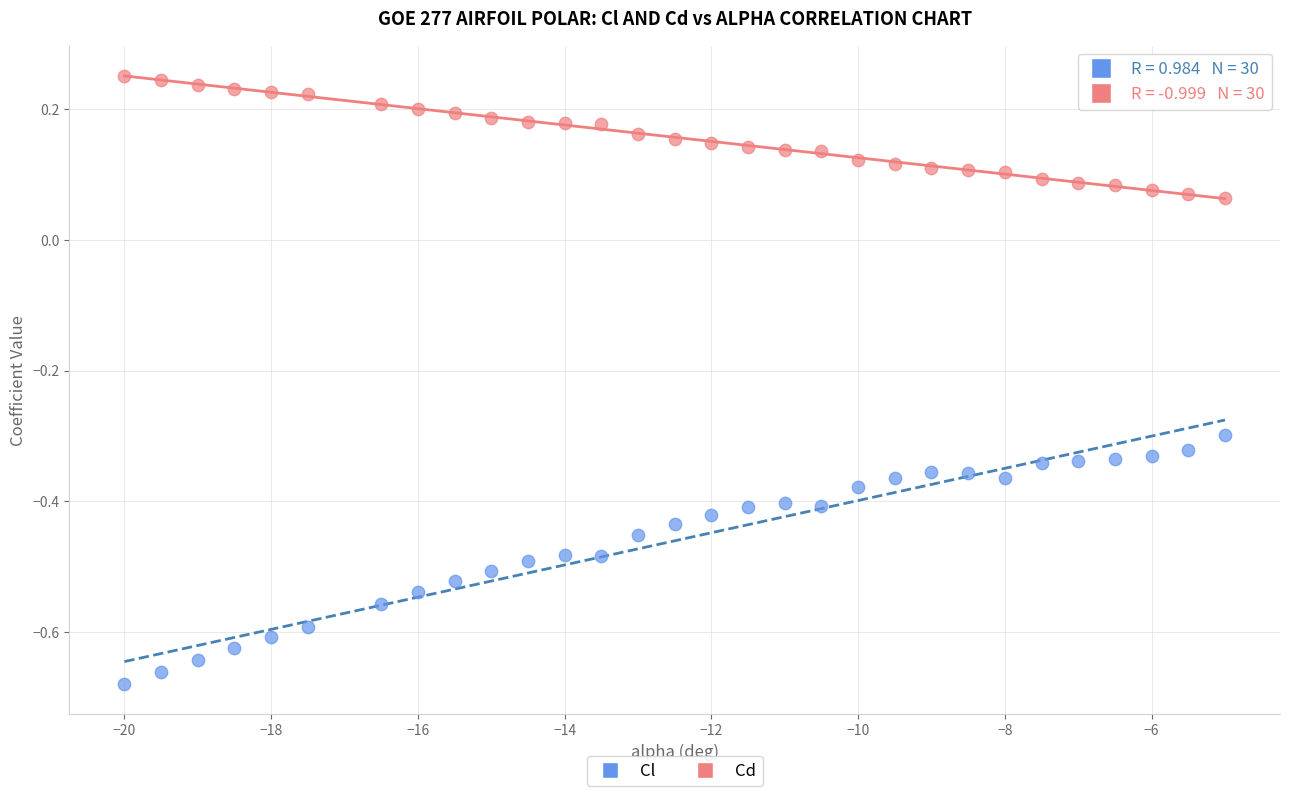

What are all the series names shown in the legend?

Cl, Cd